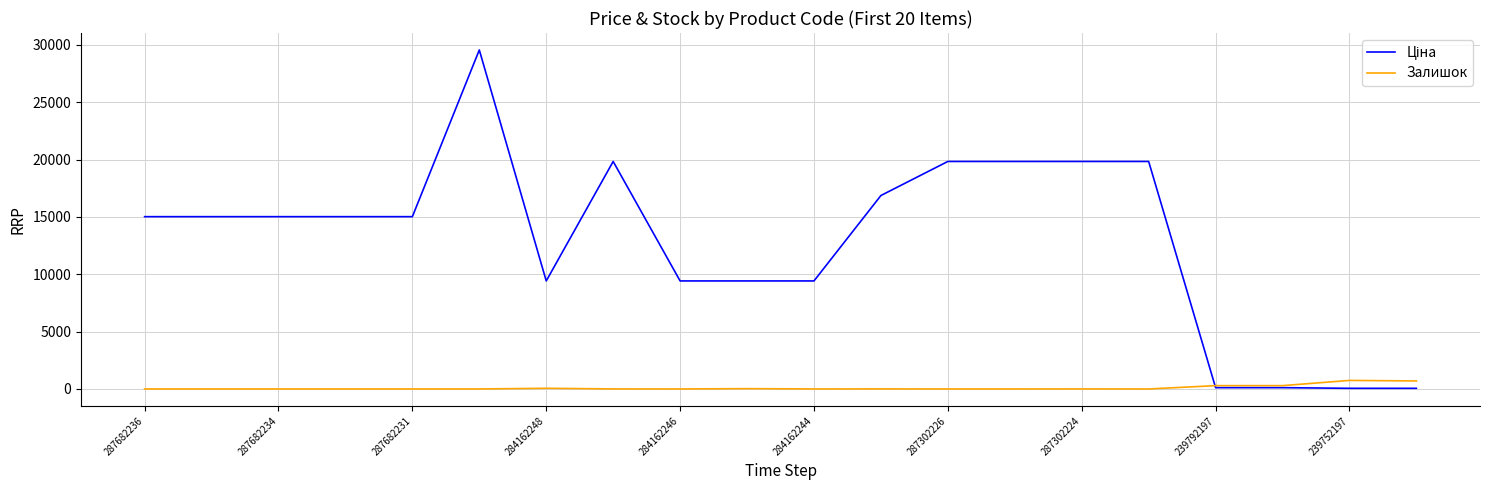

What is the maximum value for Залишок?

745.0